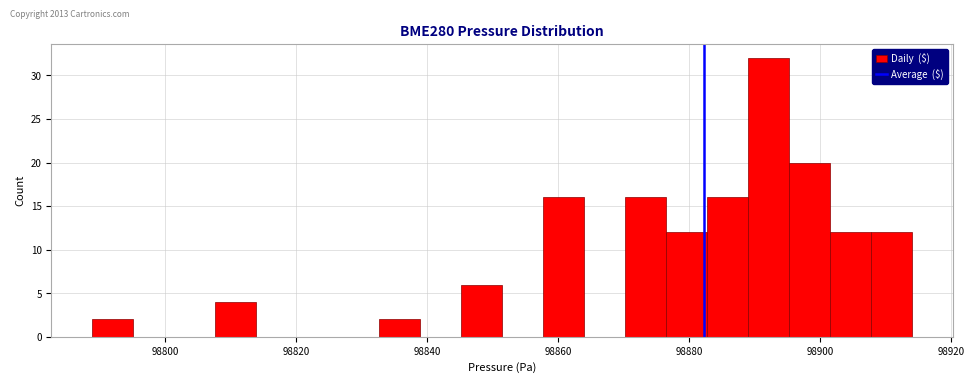

Around what value on the x-axis is the tallest bar? Give the approximate position of its centre, as read against the axis.

98892